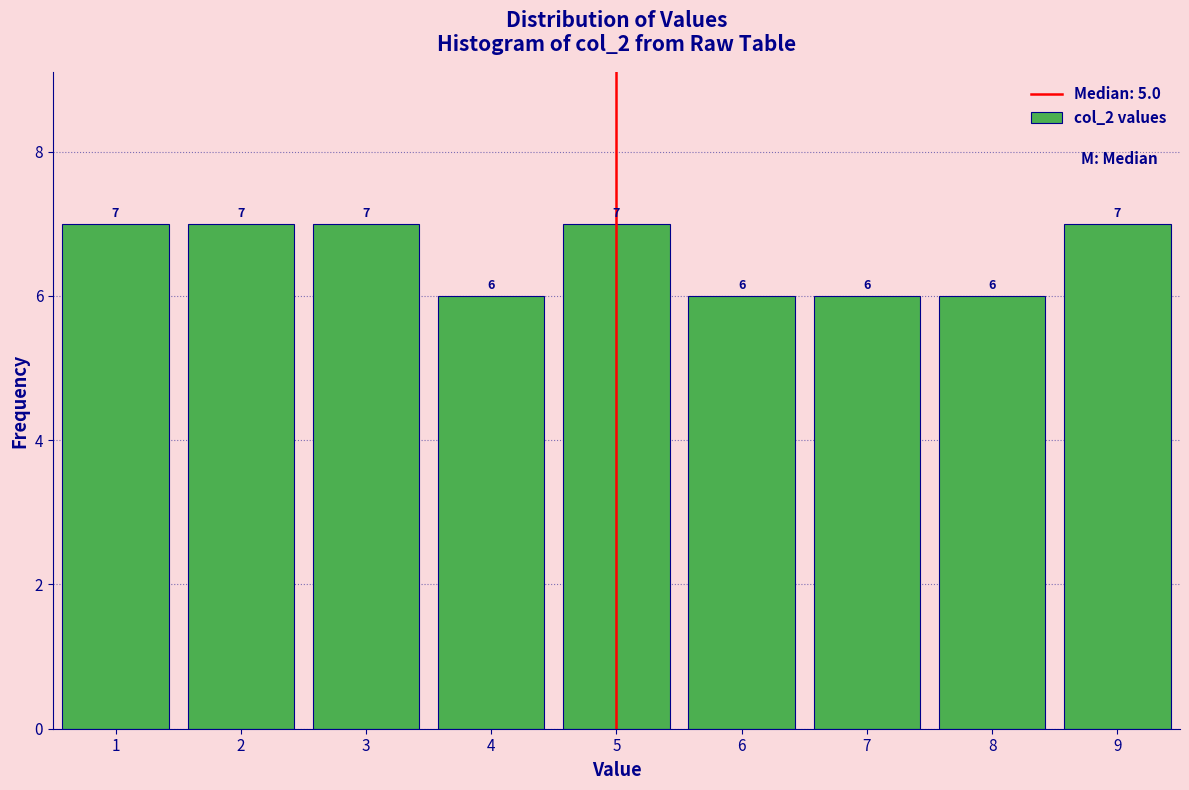

Reading left to right, list every bar in this chart as the range it spans on the x-axis followed by its height.

0.5 to 1.5: 7
1.5 to 2.5: 7
2.5 to 3.5: 7
3.5 to 4.5: 6
4.5 to 5.5: 7
5.5 to 6.5: 6
6.5 to 7.5: 6
7.5 to 8.5: 6
8.5 to 9.5: 7